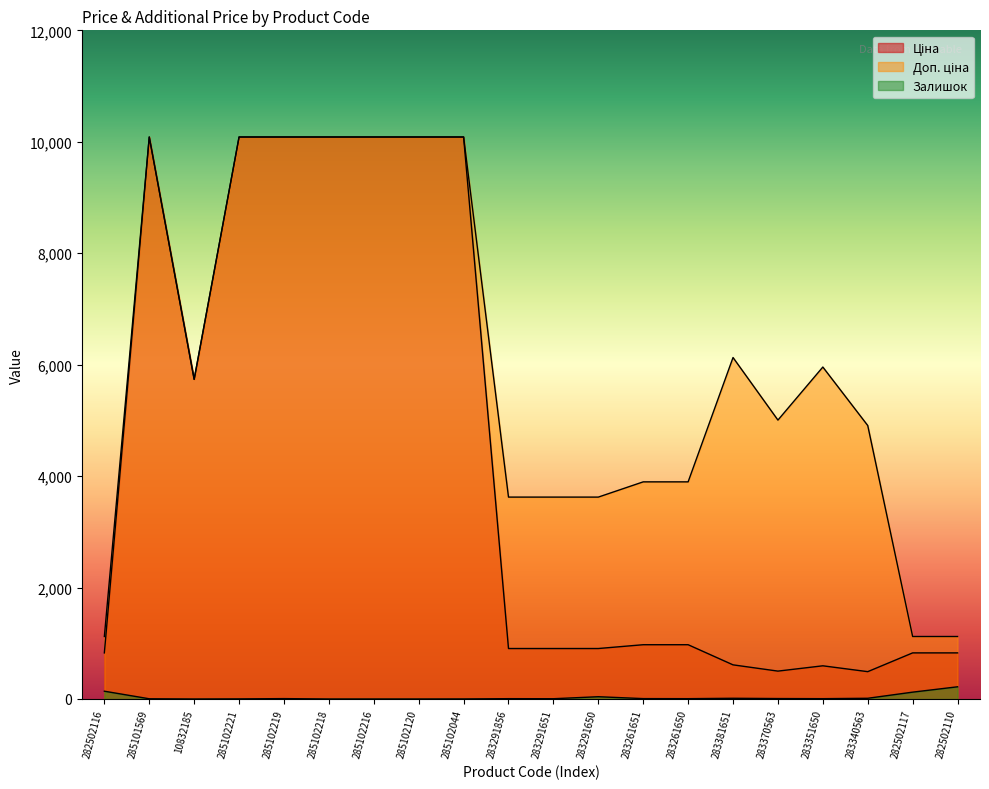

What position from the left is 283340563?

18